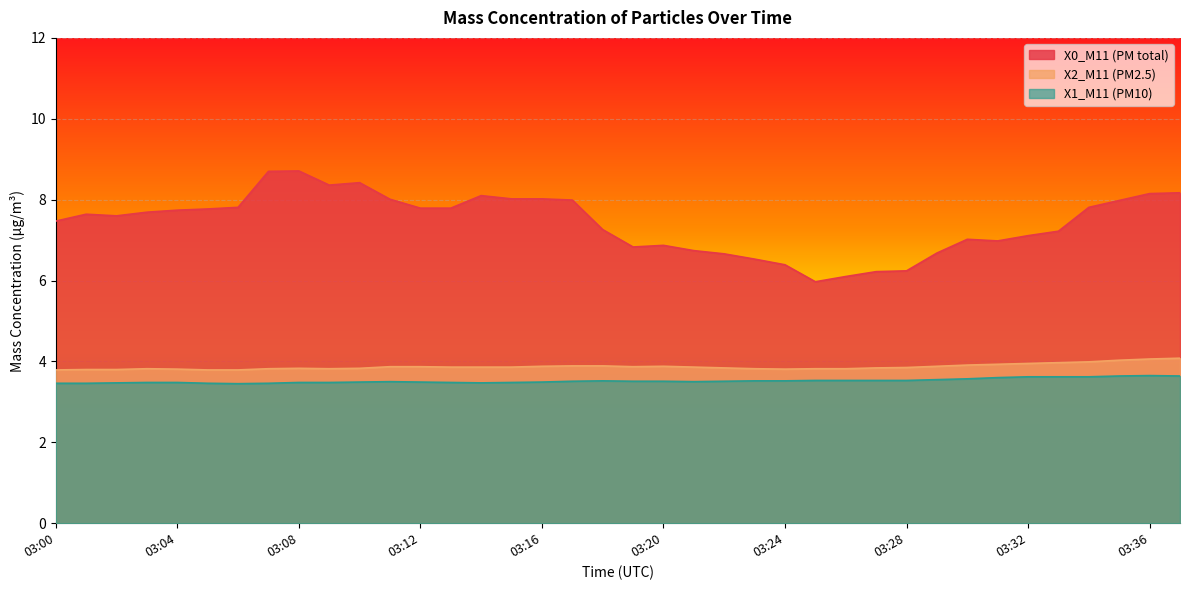

Reading left to right, extract all data points from this chart.

X0_M11 (PM total): 7.5	7.6	7.6	7.7	7.7	7.8	7.8	8.7	8.7	8.4	8.4	8.0	7.8	7.8	8.1	8.0	8.0	8.0	7.3	6.8	6.9	6.7	6.7	6.5	6.4	6.0	6.1	6.2	6.2	6.7	7.0	7.0	7.1	7.2	7.8	8.0	8.2	8.2
X2_M11 (PM2.5): 3.8	3.8	3.8	3.8	3.8	3.8	3.8	3.8	3.8	3.8	3.8	3.9	3.9	3.9	3.9	3.9	3.9	3.9	3.9	3.9	3.9	3.9	3.8	3.8	3.8	3.8	3.8	3.8	3.9	3.9	3.9	3.9	4.0	4.0	4.0	4.0	4.1	4.1
X1_M11 (PM10): 3.5	3.5	3.5	3.5	3.5	3.5	3.5	3.5	3.5	3.5	3.5	3.5	3.5	3.5	3.5	3.5	3.5	3.5	3.5	3.5	3.5	3.5	3.5	3.5	3.5	3.5	3.5	3.5	3.5	3.5	3.6	3.6	3.6	3.6	3.6	3.6	3.6	3.6